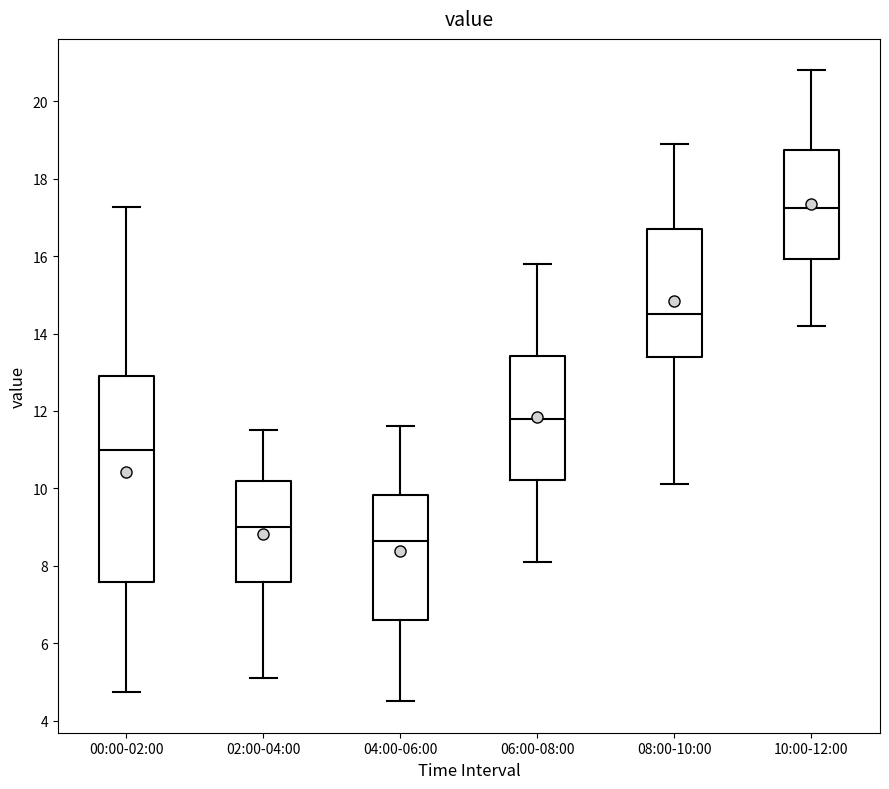

Which box has the highest median line?

10:00-12:00